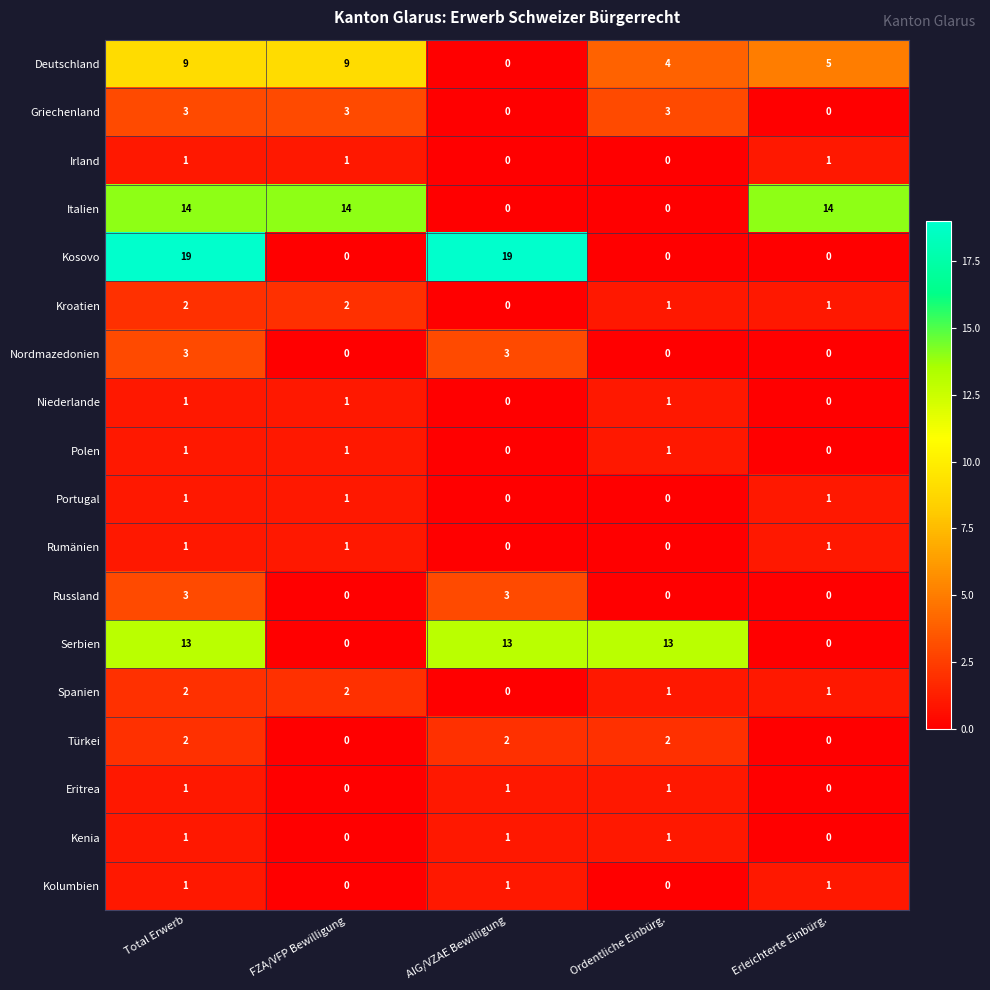

Which series changed the most between Ordentliche Einbürg. and Erleichterte Einbürg.?

Italien